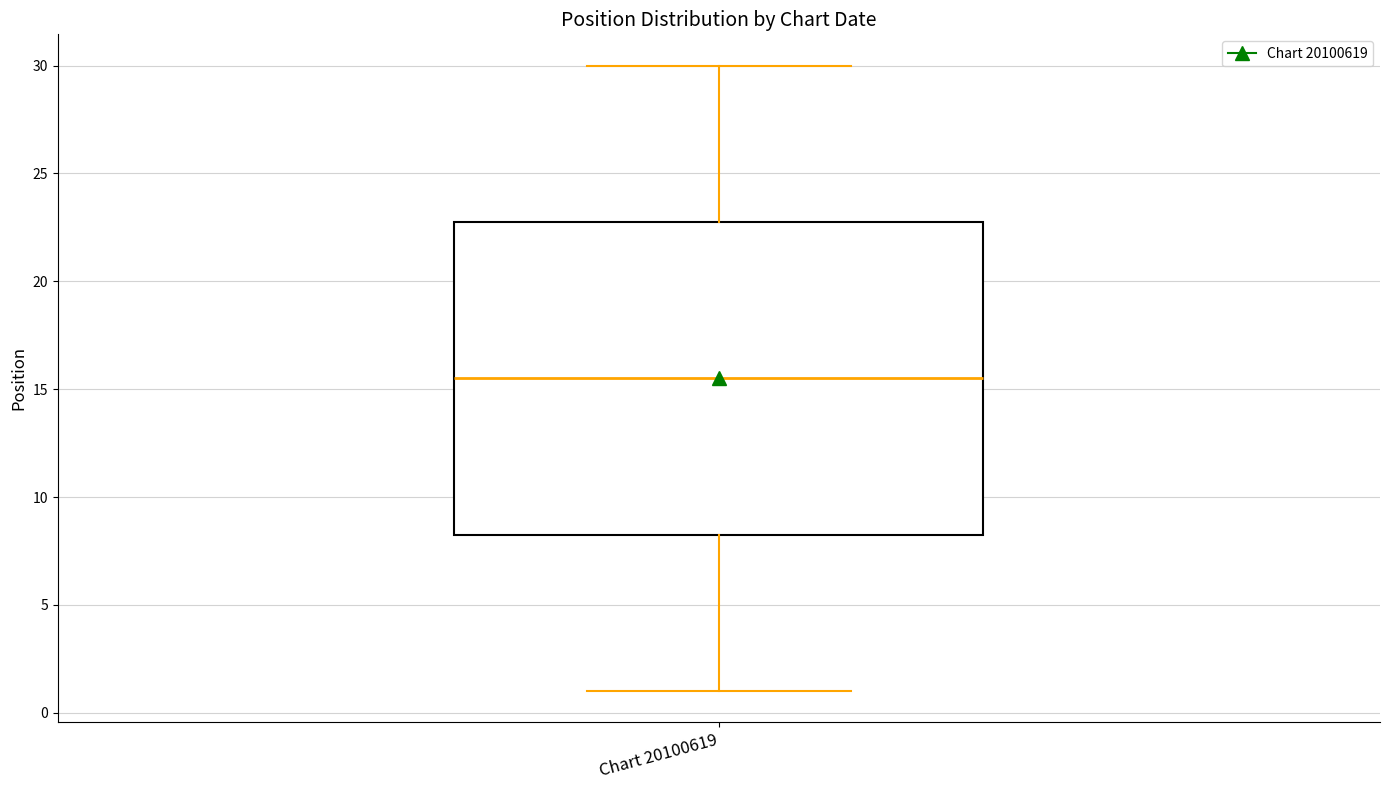

Where is the lower edge of the box for Chart 20100619 on the y-axis? The values are not printed on the chart, so give them approximately, as read against the axis.

8.5